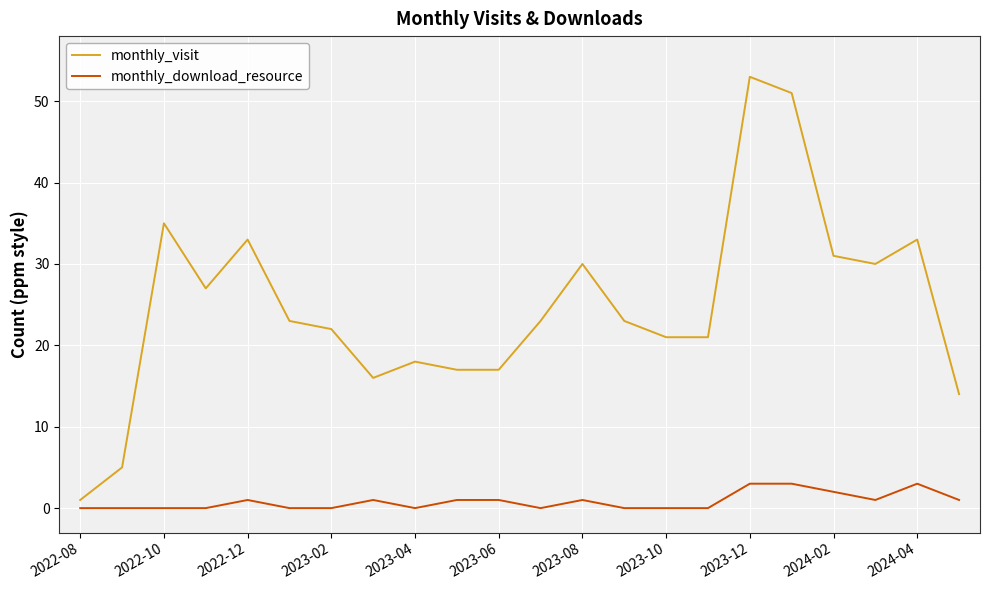

Rank the series by their maximum value, from lowest to highest.

monthly_download_resource, monthly_visit